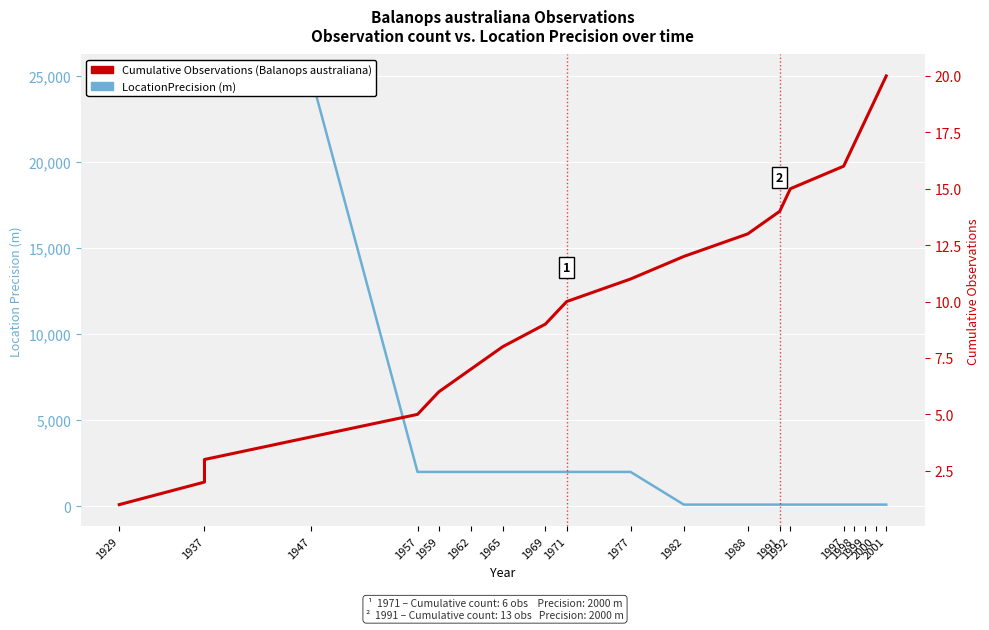

True or false: LocationPrecision (m) and Cumulative Observations intersect in this chart.

False